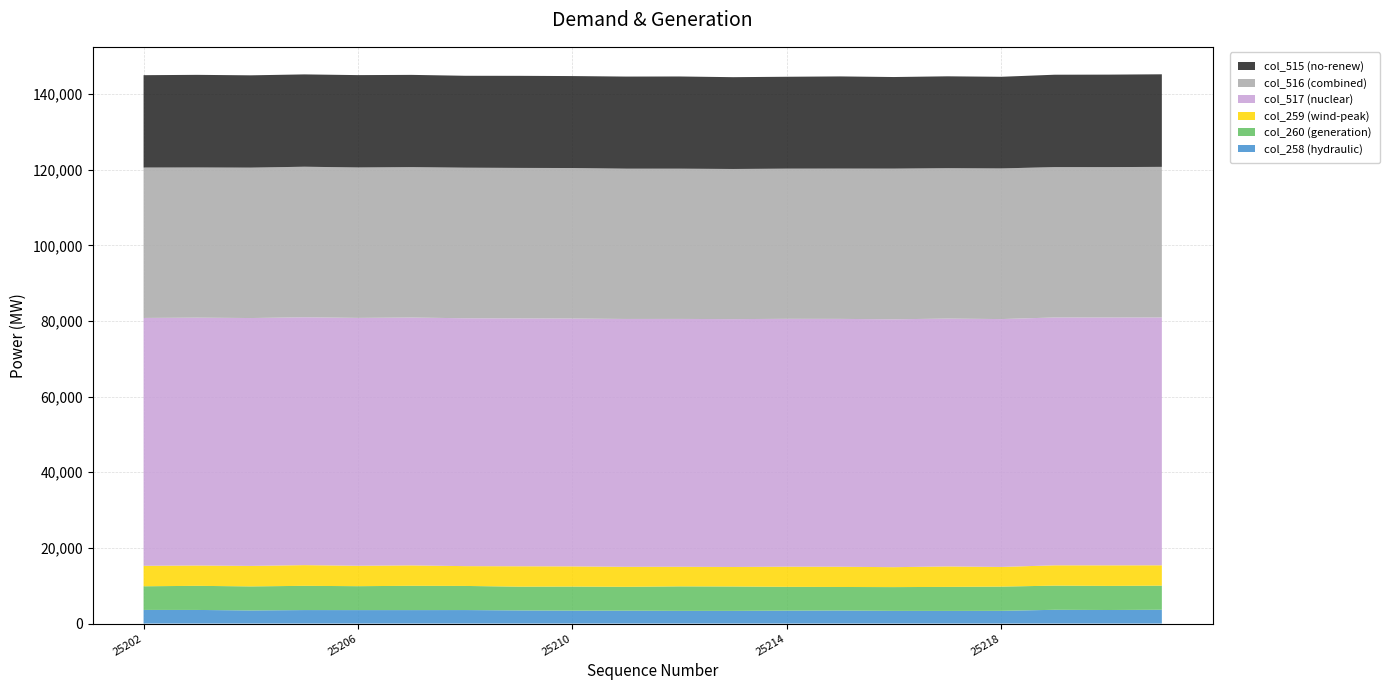

Reading left to right, list all the values displayed in this chart.

col_515: 25202=24419	25203=24489	25204=24404	25205=24411	25206=24415	25207=24388	25208=24301	25209=24347	25210=24314	25211=24349	25212=24376	25213=24274	25214=24294	25215=24370	25216=24216	25217=24290	25218=24230	25219=24423	25220=24453	25221=24476
col_516: 25202=39766	25203=39707	25204=39769	25205=39806	25206=39777	25207=39769	25208=39815	25209=39792	25210=39798	25211=39740	25212=39729	25213=39698	25214=39711	25215=39739	25216=39844	25217=39767	25218=39833	25219=39758	25220=39760	25221=39812
col_517: 25202=65535	25203=65535	25204=65535	25205=65535	25206=65535	25207=65535	25208=65535	25209=65535	25210=65535	25211=65535	25212=65535	25213=65535	25214=65535	25215=65535	25216=65535	25217=65535	25218=65535	25219=65535	25220=65535	25221=65535
col_259: 25202=5412	25203=5374	25204=5421	25205=5473	25206=5399	25207=5397	25208=5237	25209=5390	25210=5335	25211=5287	25212=5175	25213=5160	25214=5325	25215=5349	25216=5269	25217=5406	25218=5200	25219=5371	25220=5436	25221=5385
col_260: 25202=6250	25203=6374	25204=6357	25205=6408	25206=6325	25207=6426	25208=6378	25209=6281	25210=6361	25211=6305	25212=6477	25213=6442	25214=6294	25215=6221	25216=6283	25217=6350	25218=6404	25219=6389	25220=6370	25221=6369
col_258: 25202=3609	25203=3601	25204=3467	25205=3567	25206=3560	25207=3558	25208=3570	25209=3477	25210=3416	25211=3409	25212=3358	25213=3358	25214=3417	25215=3451	25216=3358	25217=3345	25218=3366	25219=3639	25220=3586	25221=3650